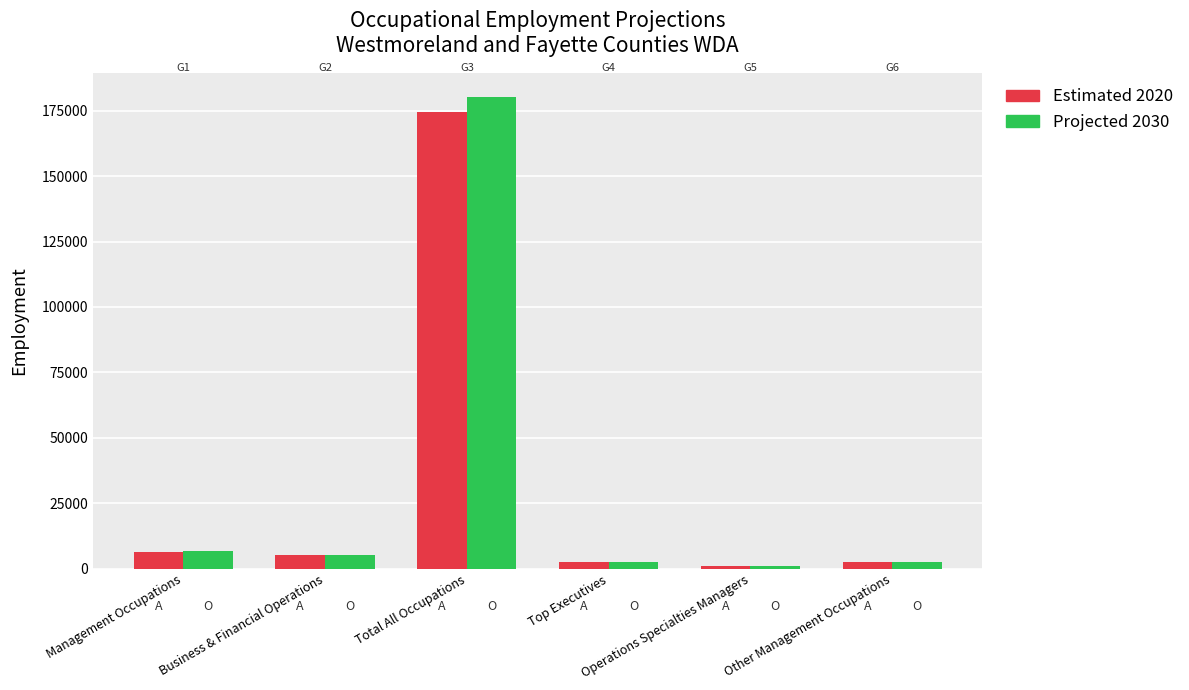

Which series has the widest spread of values?

Projected 2030